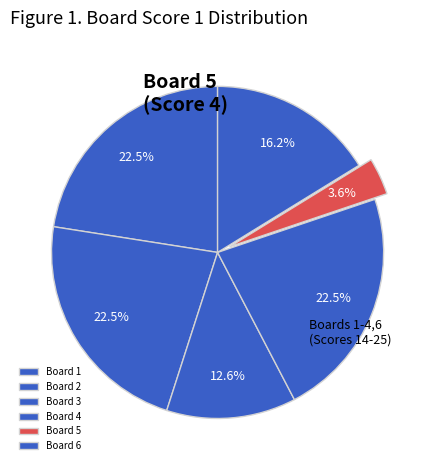

How many segments does this pie chart have?

6